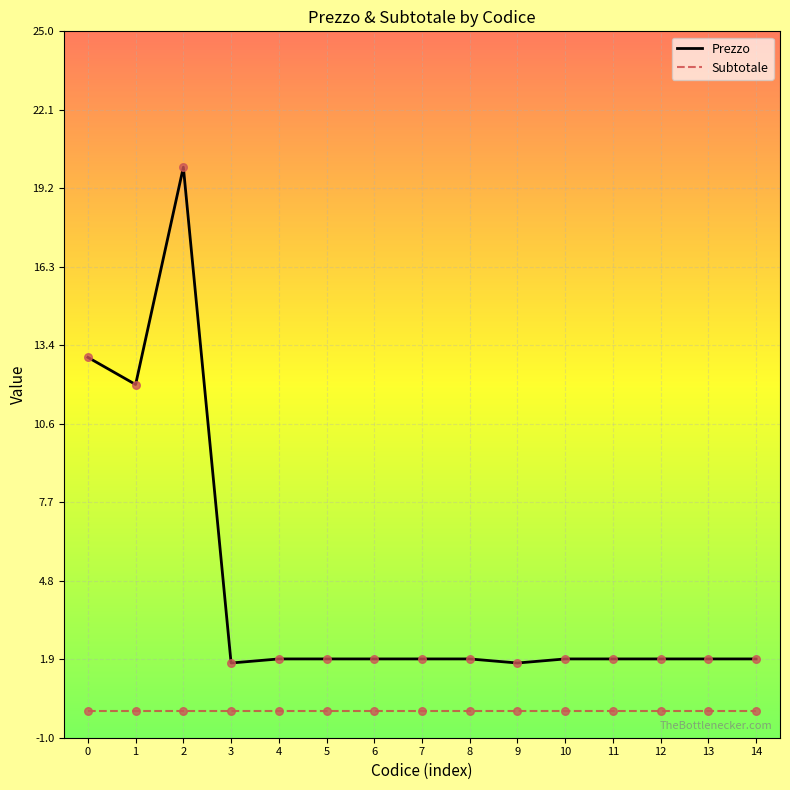

Is the value of Prezzo at 5 greater than the value of Subtotale at 14?

Yes